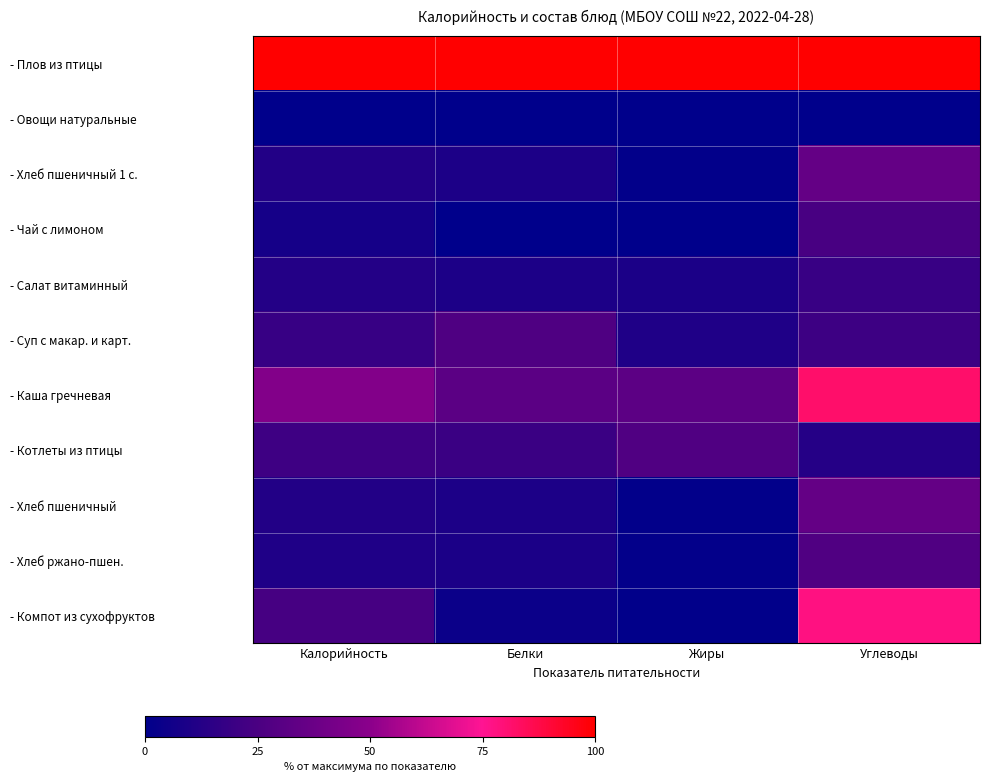

Which has a higher value, Углеводы or Жиры?

Углеводы